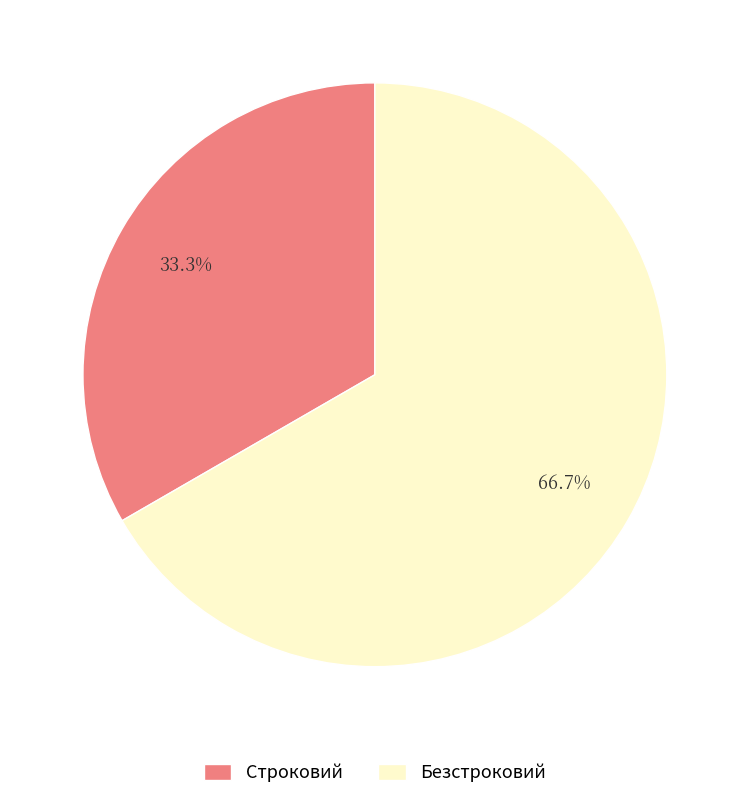

What portion of the pie excludes Строковий?

66.7%